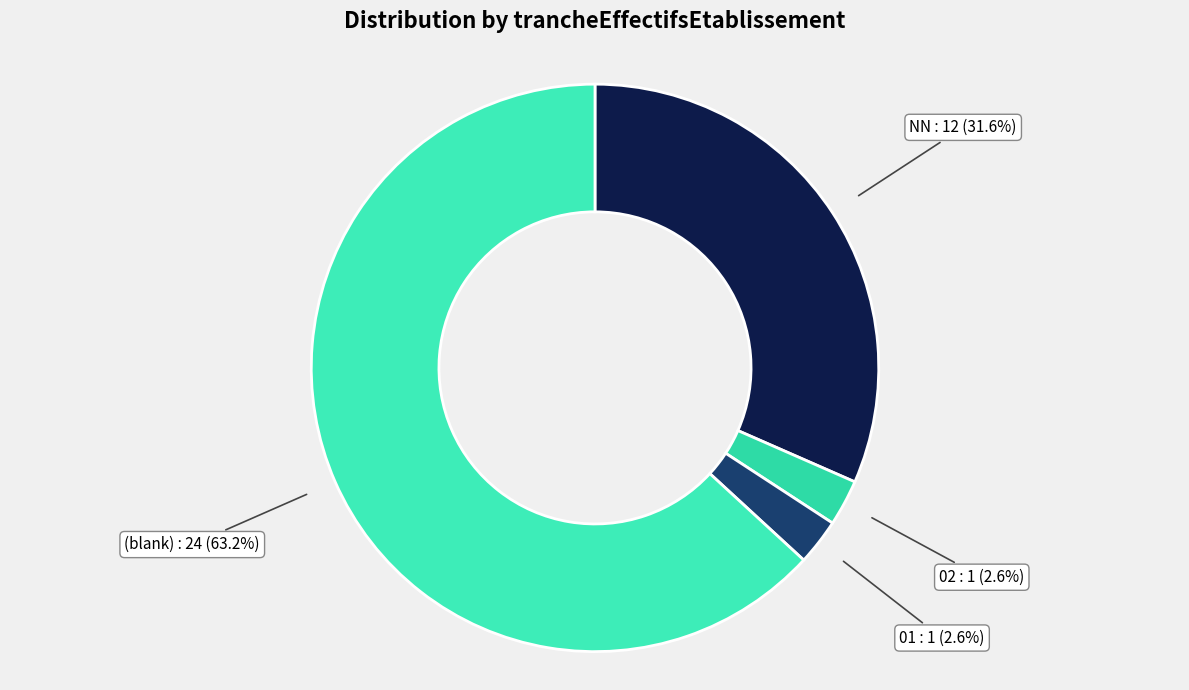

Which category has the biggest portion of the pie?

(blank)